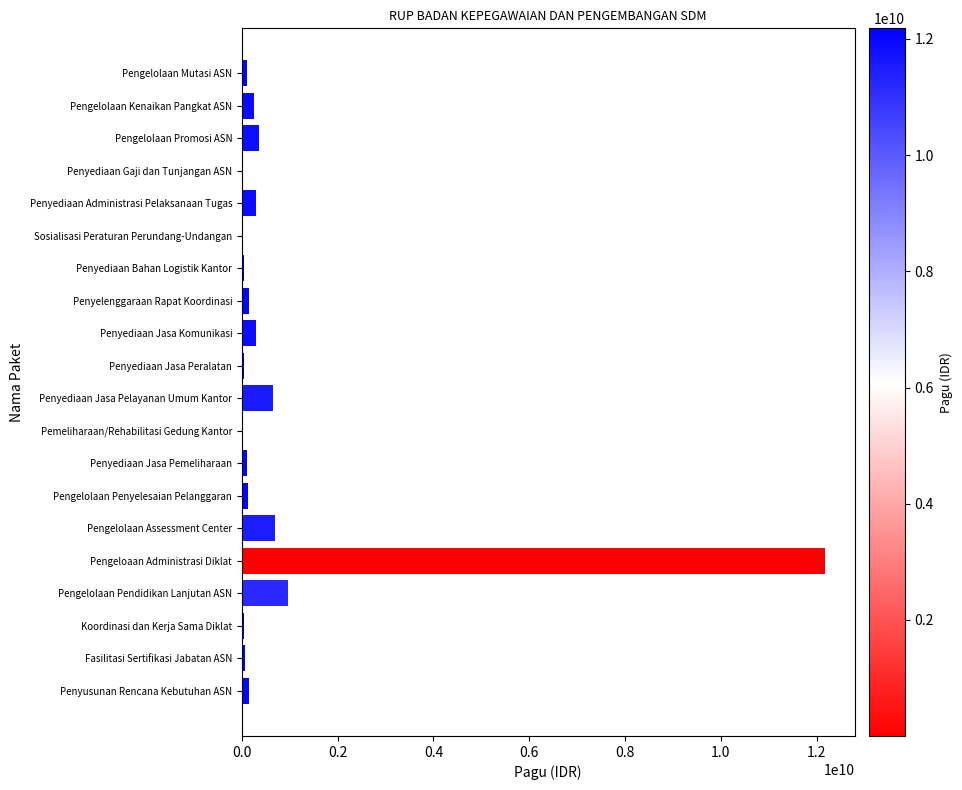

At which category does the chart reach its peak across all series?

Pengeloaan Administrasi Diklat